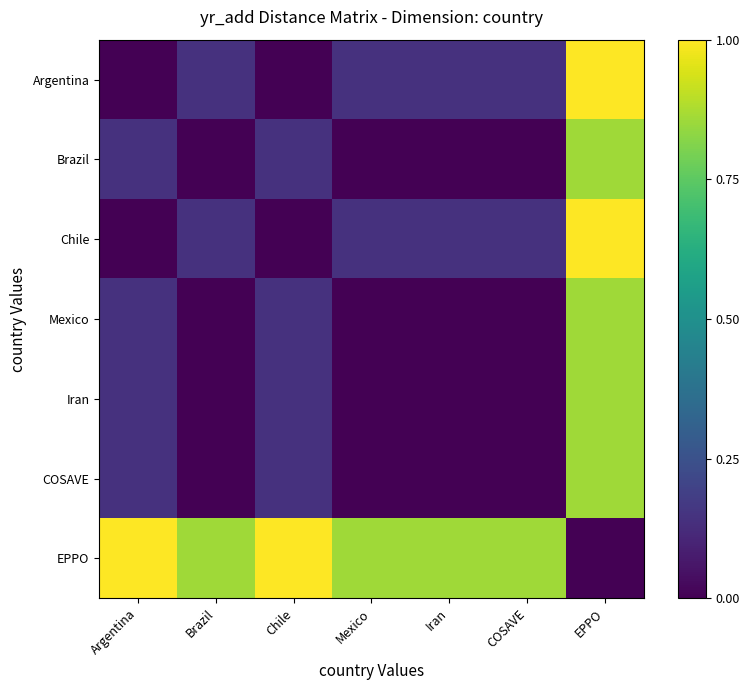

Which has a higher value, Brazil or Mexico?

Brazil